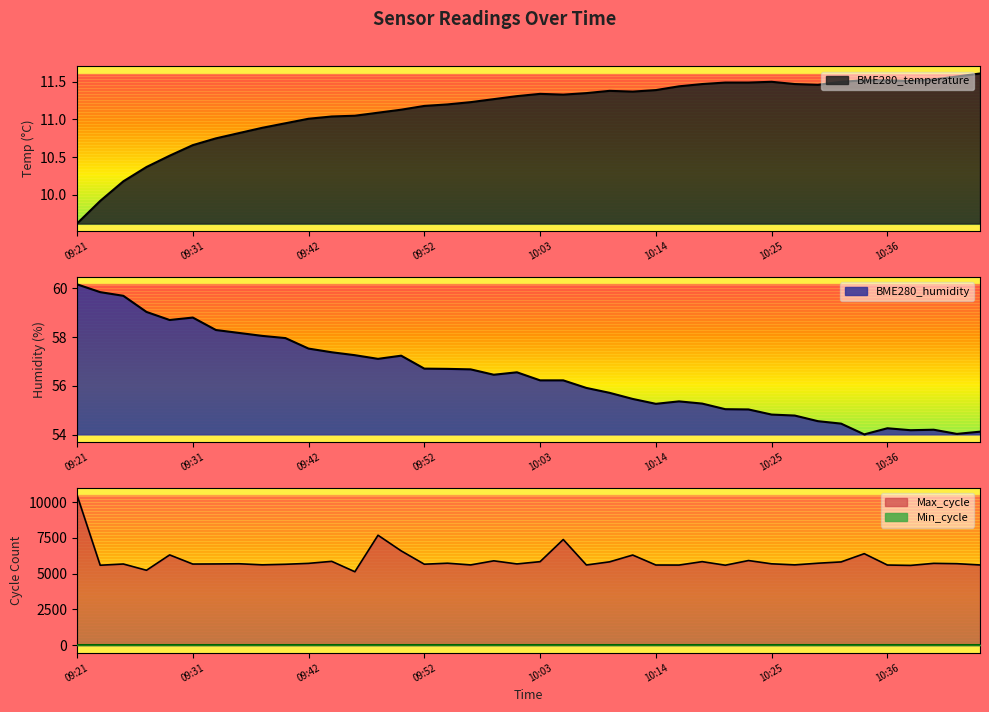

True or false: BME280_temperature and Max_cycle intersect in this chart.

False